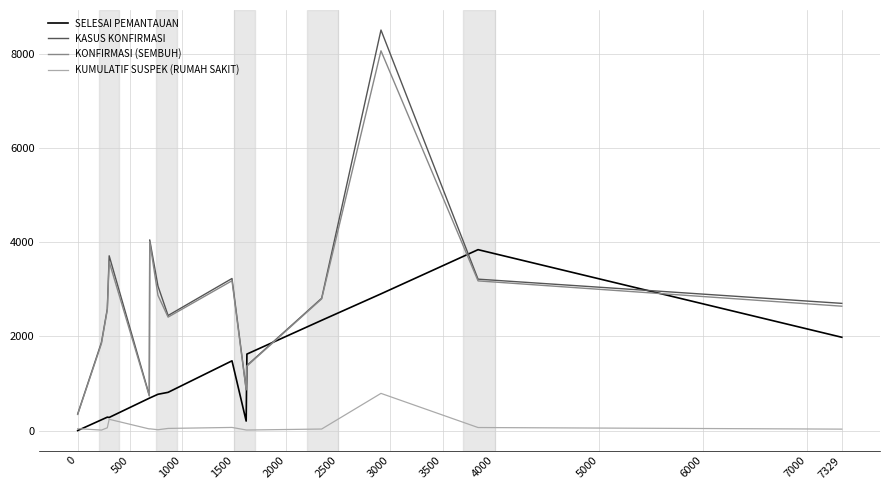

Rank the series by their maximum value, from highest to lowest.

KASUS KONFIRMASI, KONFIRMASI (SEMBUH), SELESAI PEMANTAUAN, KUMULATIF SUSPEK (RUMAH SAKIT)